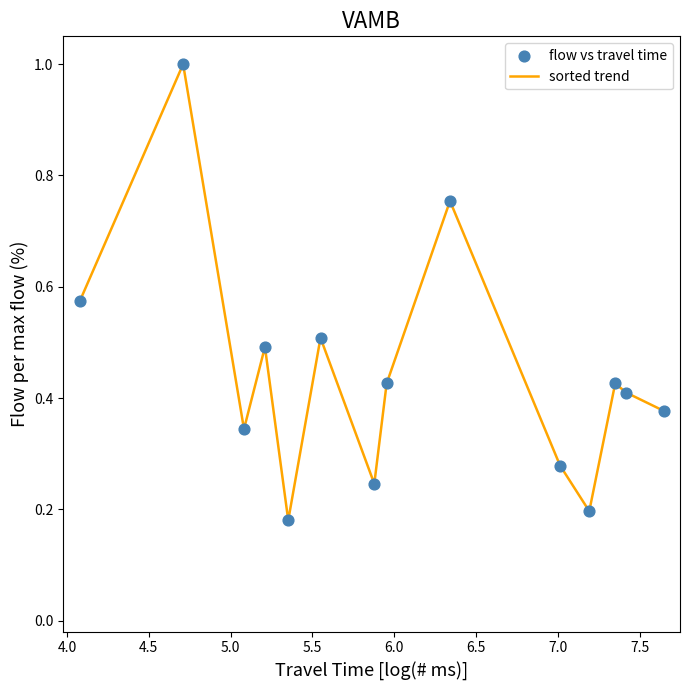

What is the greatest value displayed?

1.0